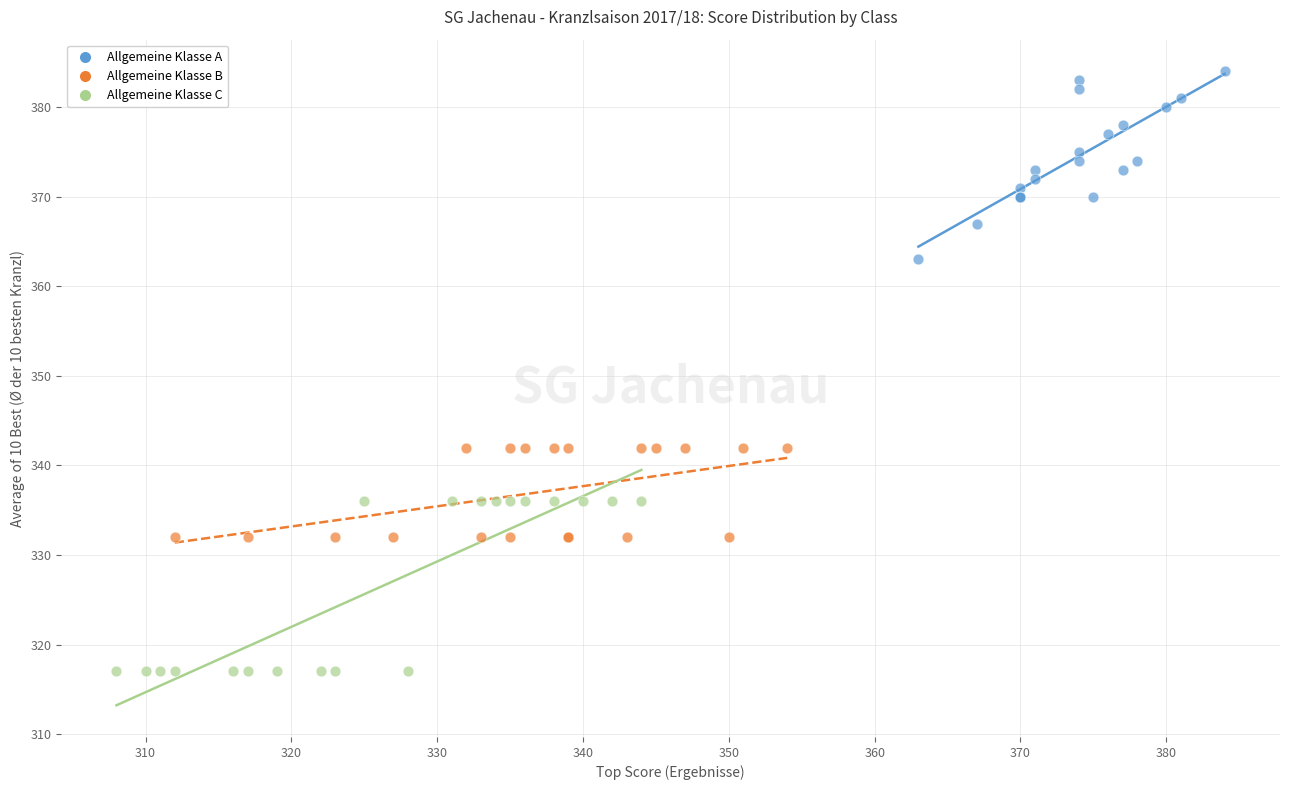

What are all the series names shown in the legend?

Allgemeine Klasse A, Allgemeine Klasse B, Allgemeine Klasse C